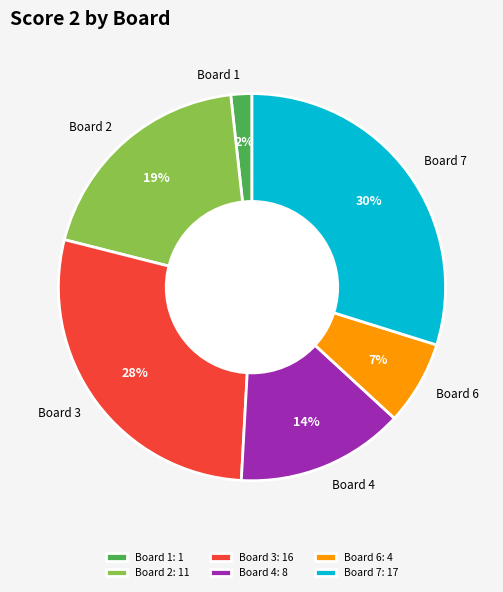

Is the sum of Board 2 and Board 6 greater than half?

No